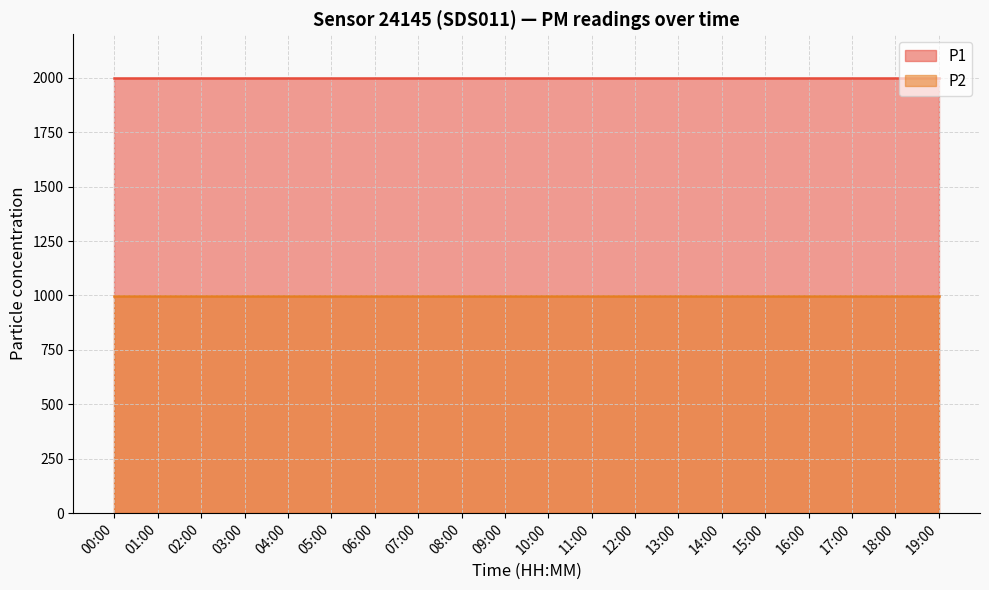

List the series in order of their peak value, lowest first.

P2, P1